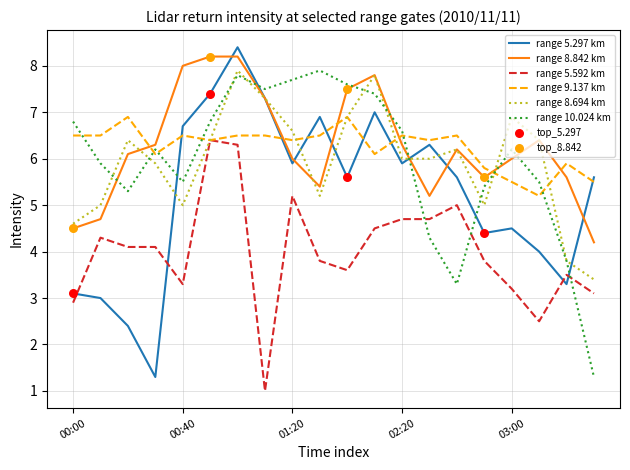

True or false: range 5.592 km and range 10.024 km intersect in this chart.

True